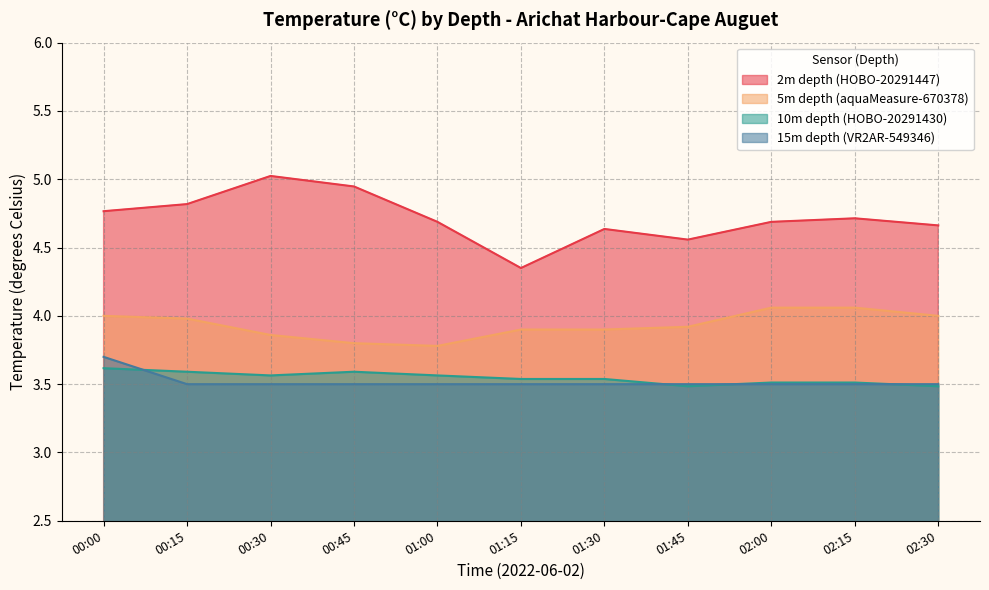

What is the difference between the maximum and minimum values in the 10m depth (HOBO-20291430) series?

0.1